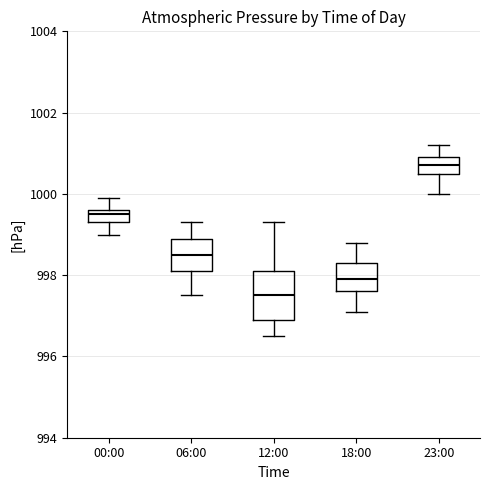

Where is the lower edge of the box for 06:00 on the y-axis? The values are not printed on the chart, so give them approximately, as read against the axis.

998.2